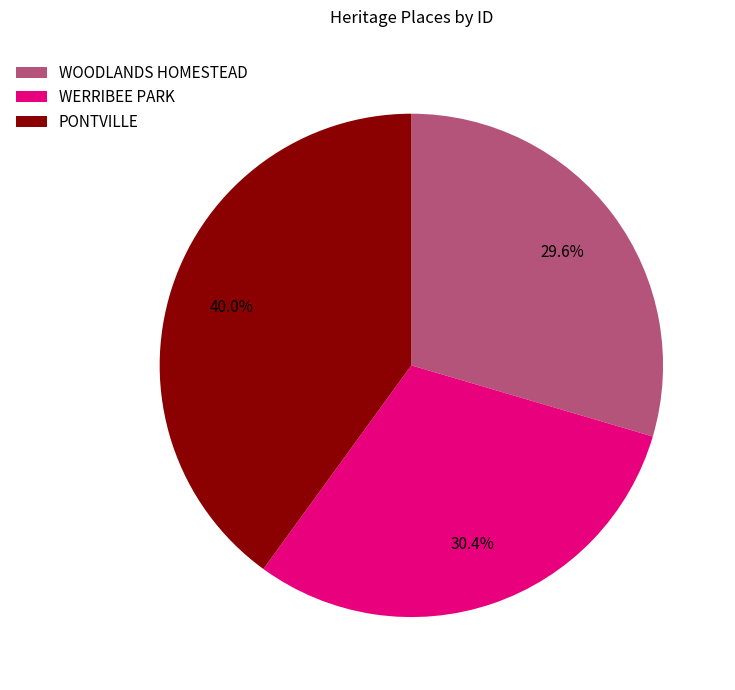

Is the sum of WOODLANDS HOMESTEAD and PONTVILLE greater than half?

Yes